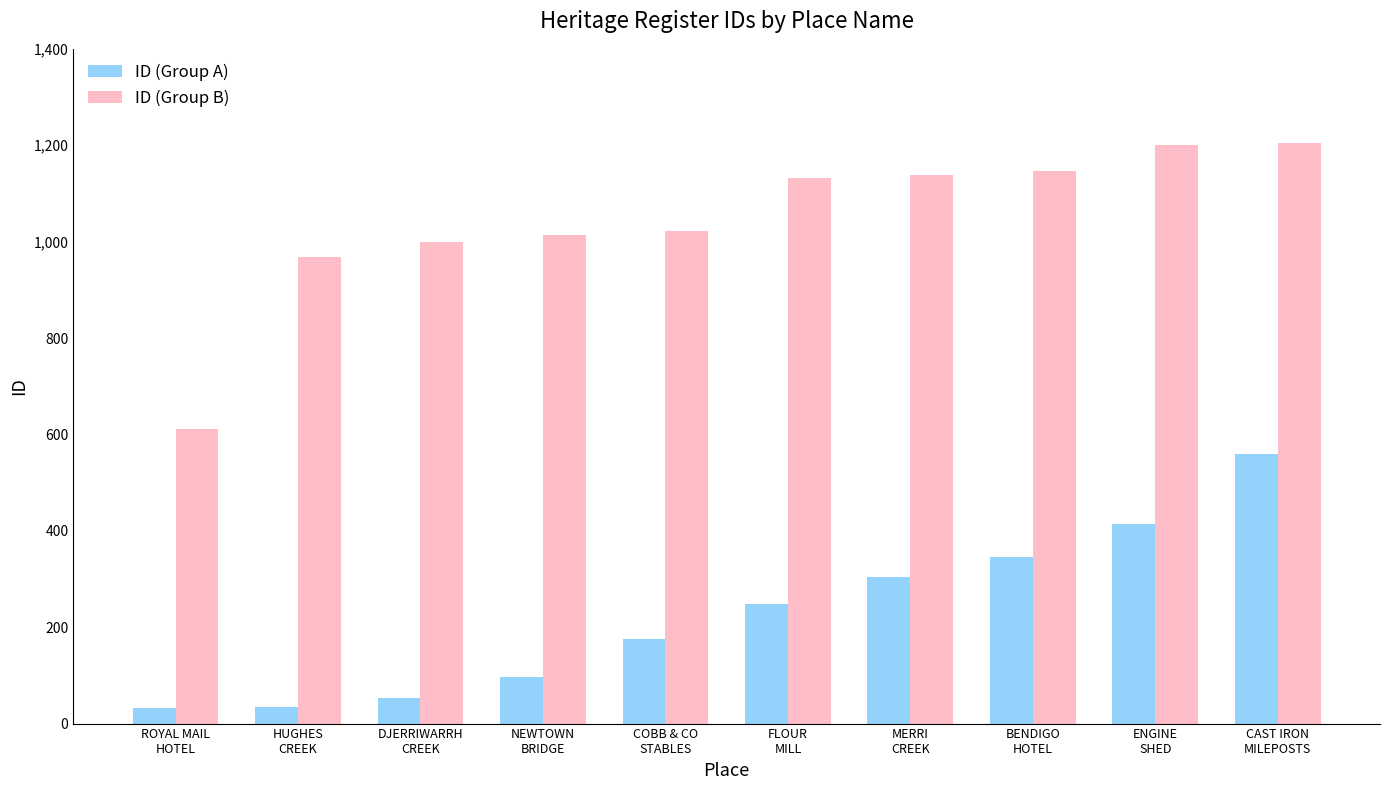

True or false: ID (Group A) has a value of 53 at DJERRIWARRH
CREEK.

True